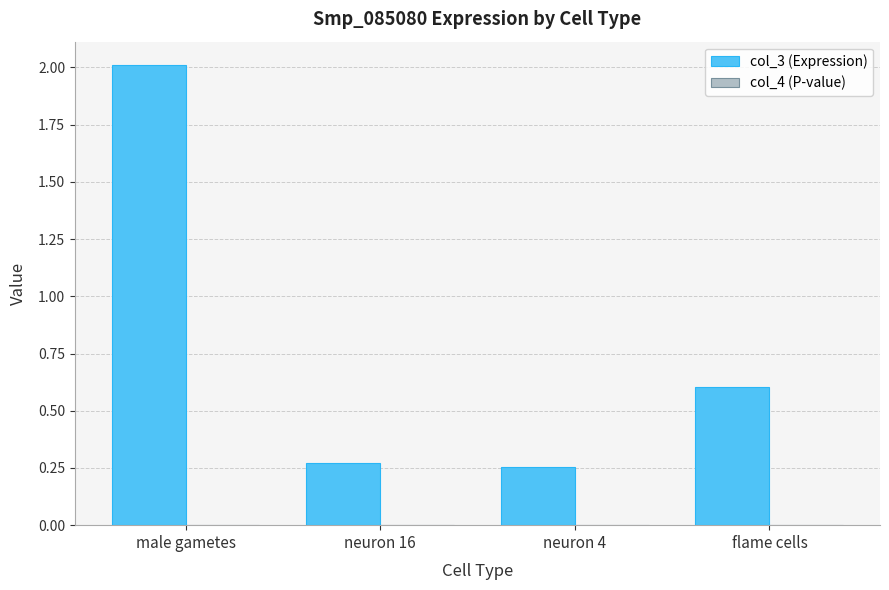

Which series has the largest total across all categories?

col_3 (Expression)